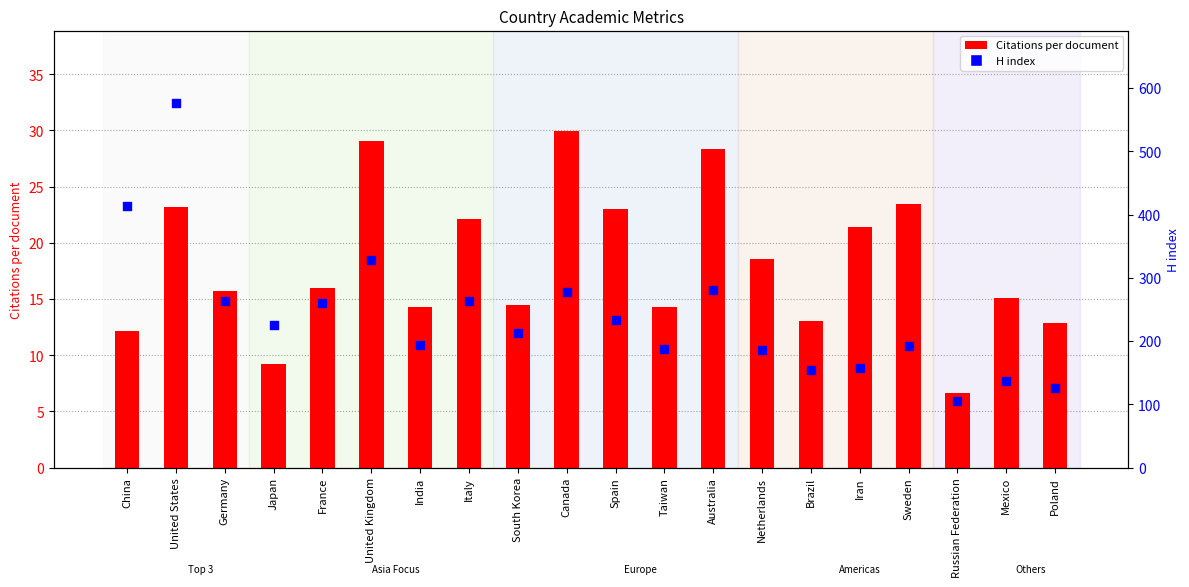

At how many categories does at least one series exceed 131?

18